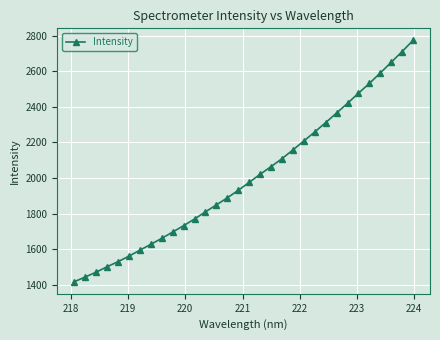

True or false: the data has more than 2 interior local peaks.

False